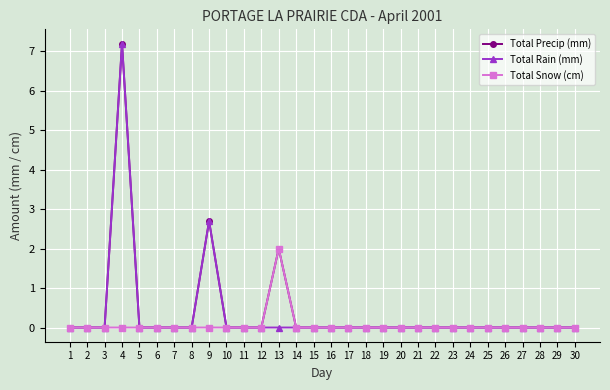

At which label is Total Precip (mm) closest to 3?

9